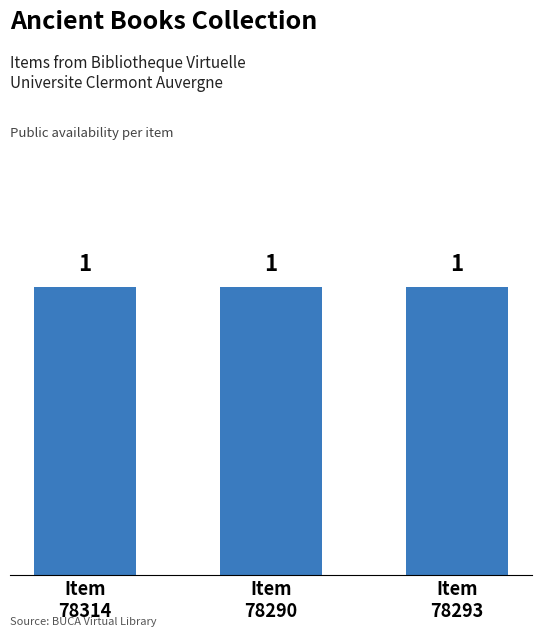

Which series has the widest spread of values?

public